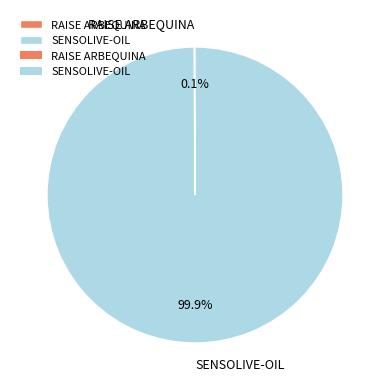

What percentage is the SENSOLIVE-OIL slice, to the nearest percent?

100%